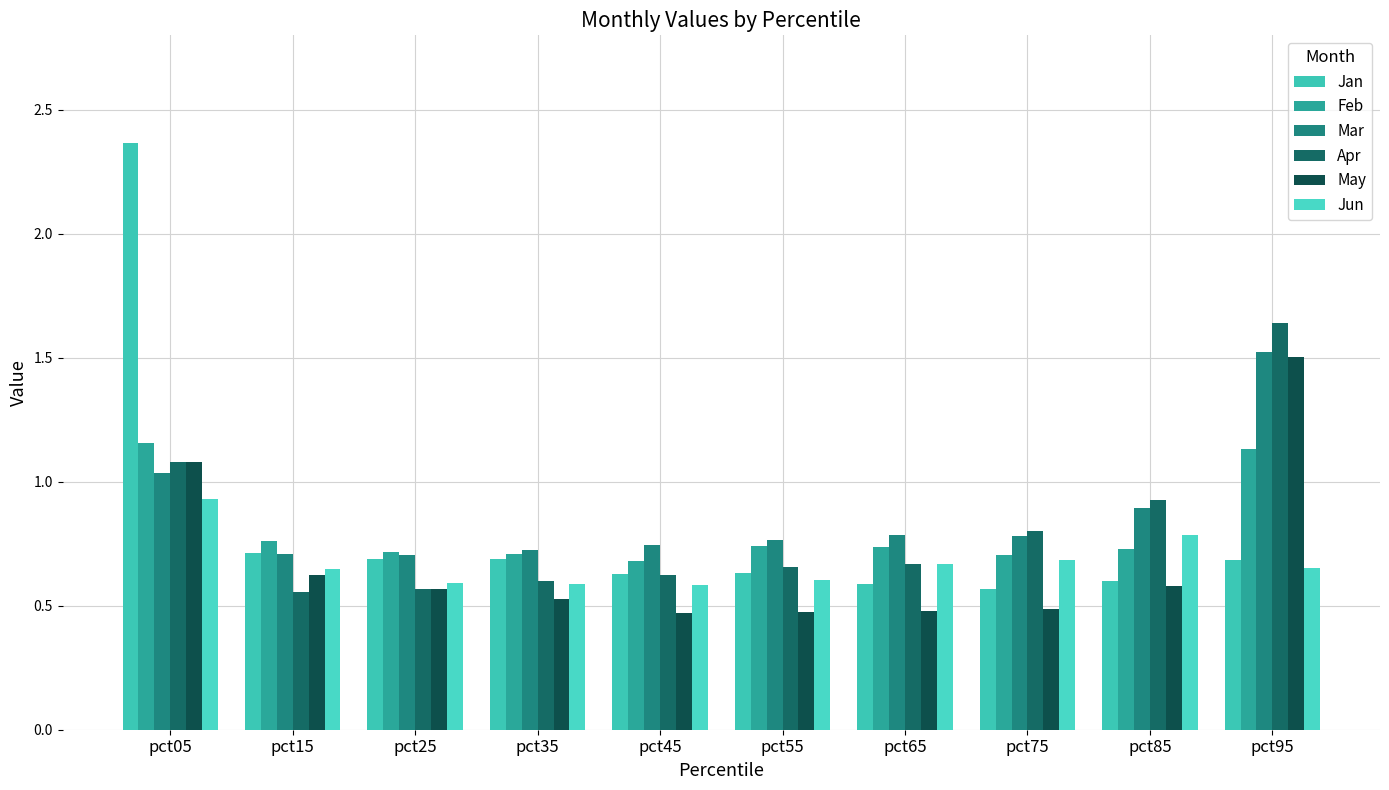

Which category has the highest value in the Mar series?

pct95